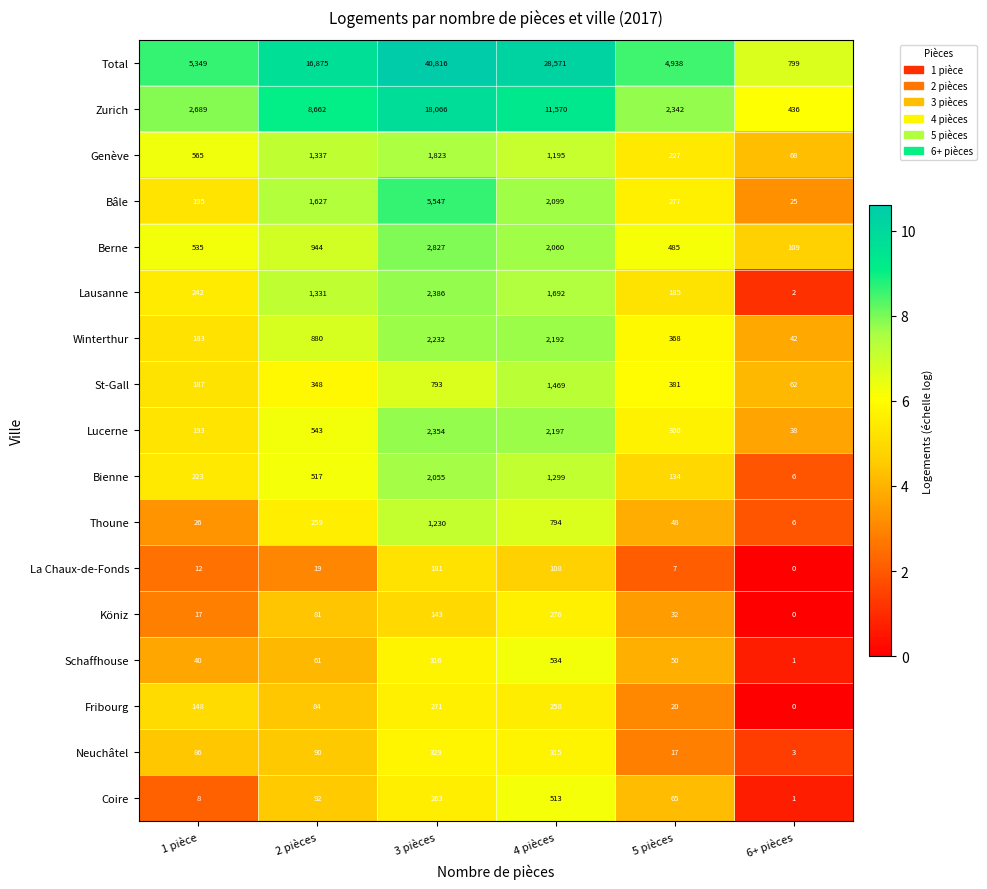

Where is Zurich nearest to the value 9251?

2 pièces